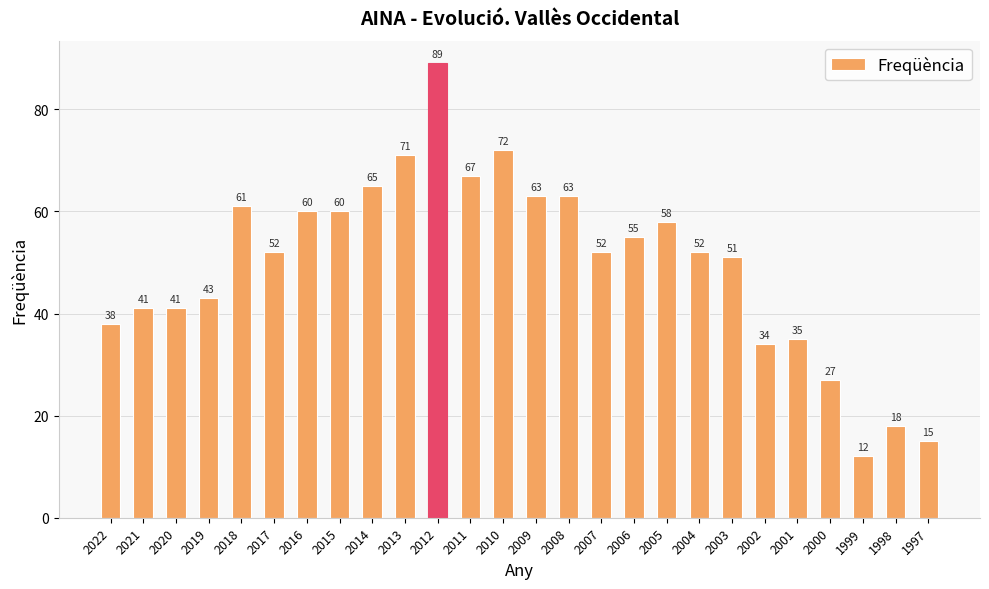

What is the value of the 21st bar from the left?

34